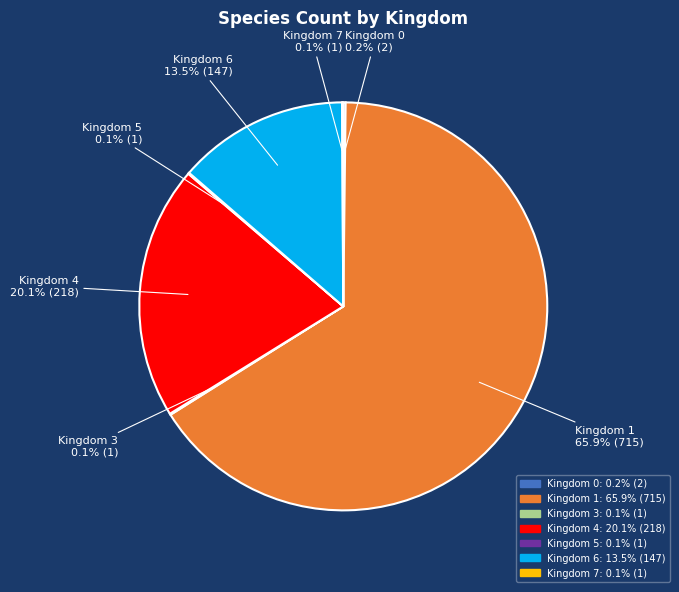

To the nearest percent, what percentage of the pie is Kingdom 4?

20%